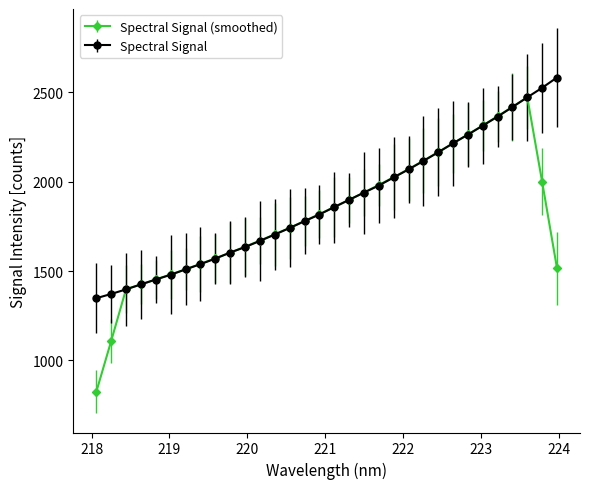

What is the minimum value shown in the chart?

823.2